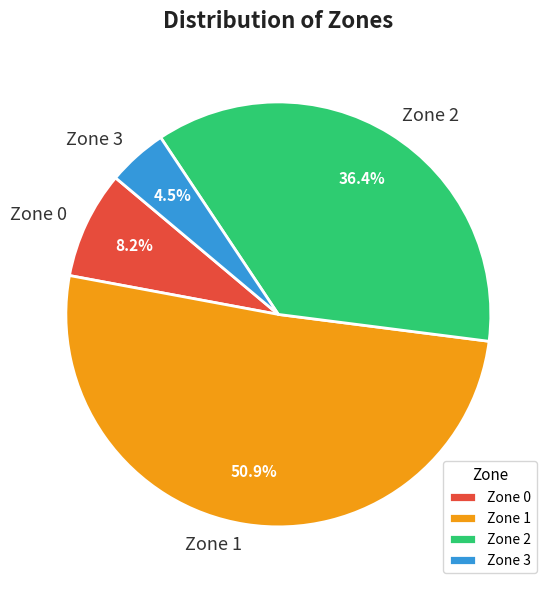

To the nearest percent, what is the difference between the largest and smallest slice percentages?

46%